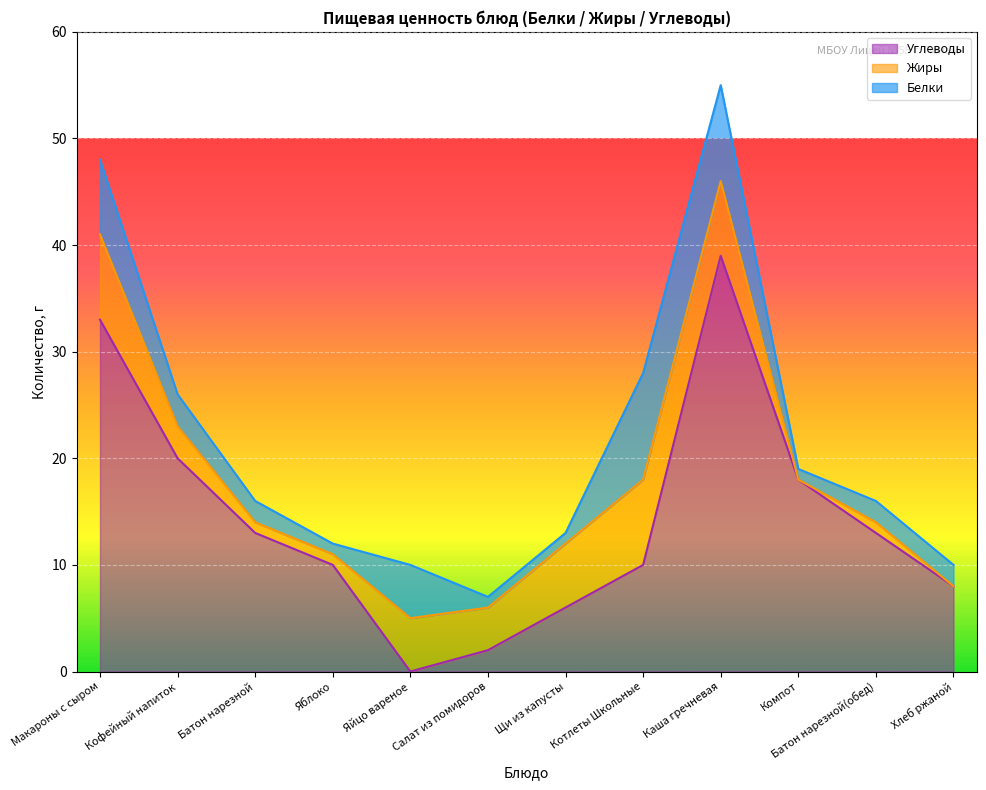

How many intersections are there between Белки and Углеводы?

2